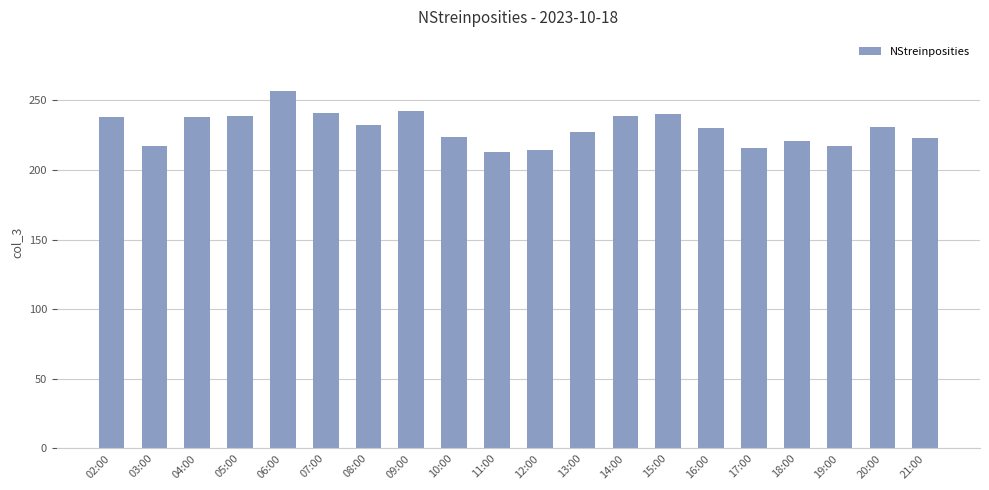

What value does the data have at 09:00, to the nearest 10?

240